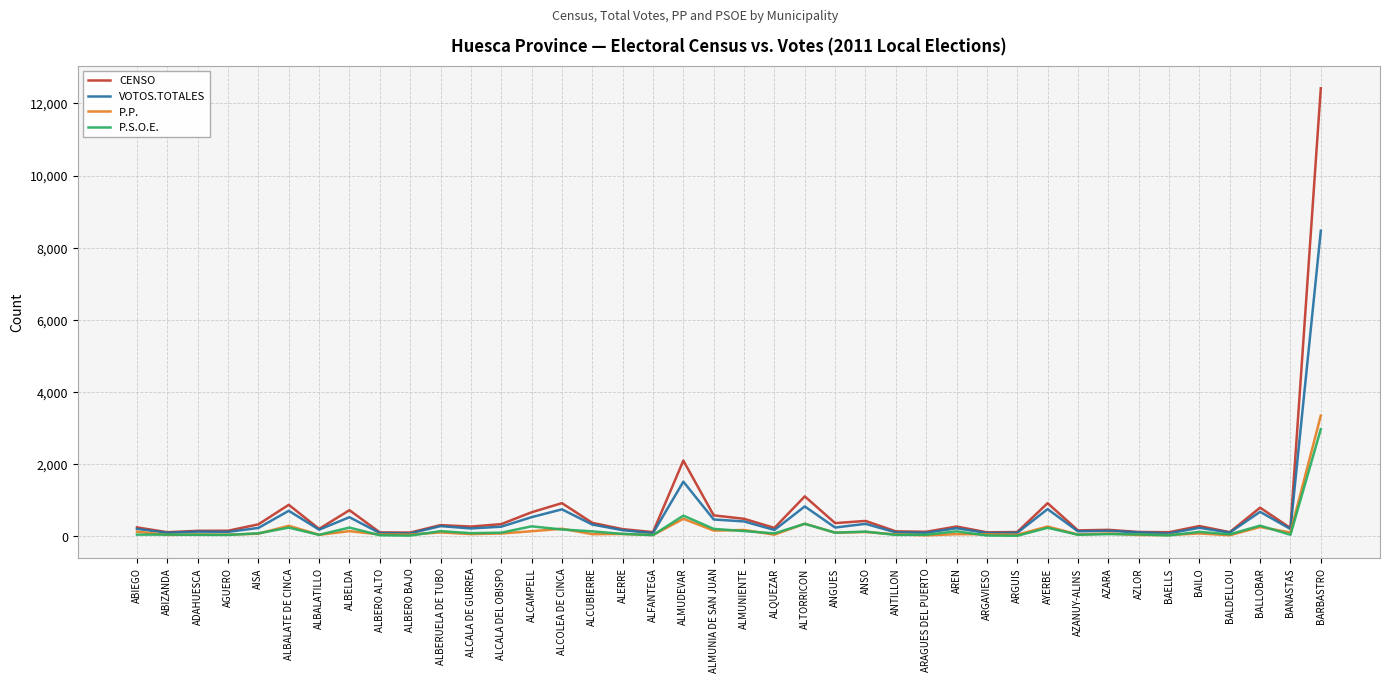

Is the value of P.P. at AREN greater than the value of VOTOS.TOTALES at BALLOBAR?

No